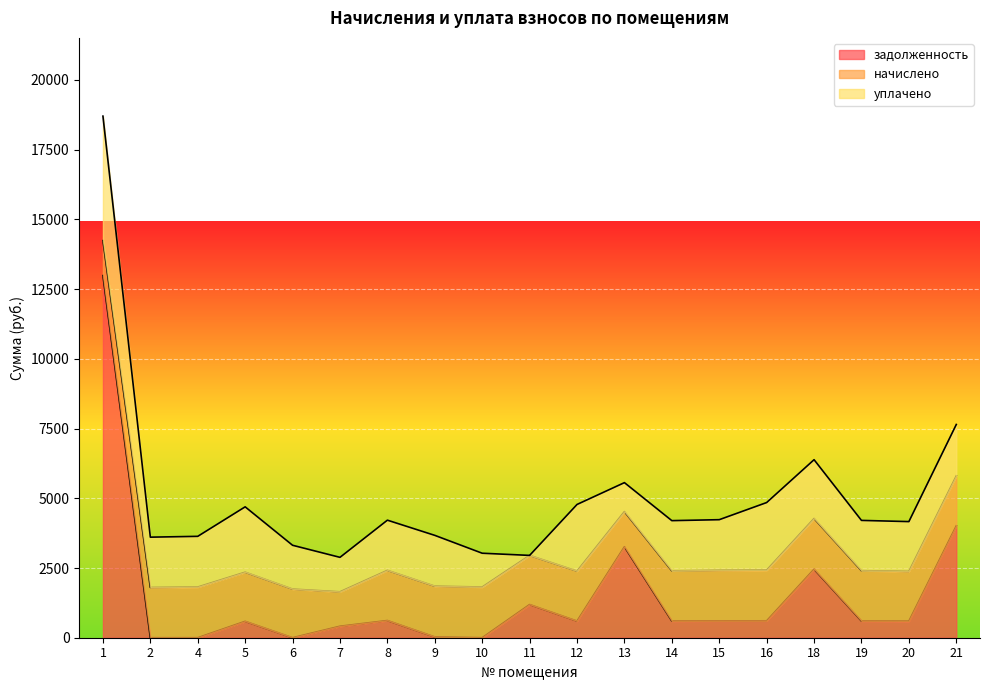

At which label is начислено closest to 1528?

6